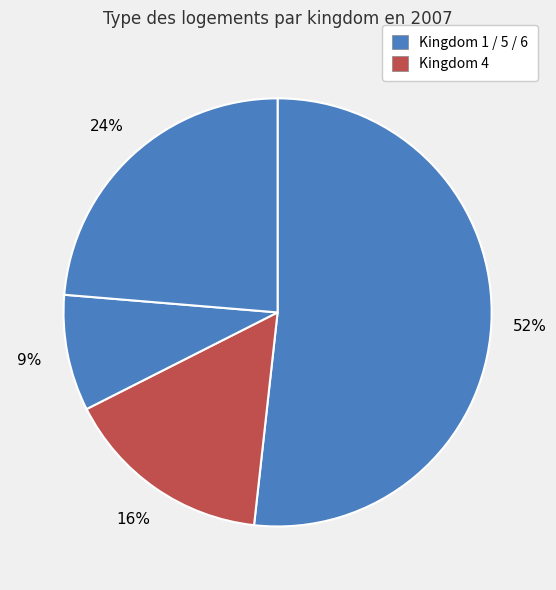

Count the number of slices in the pie.

4